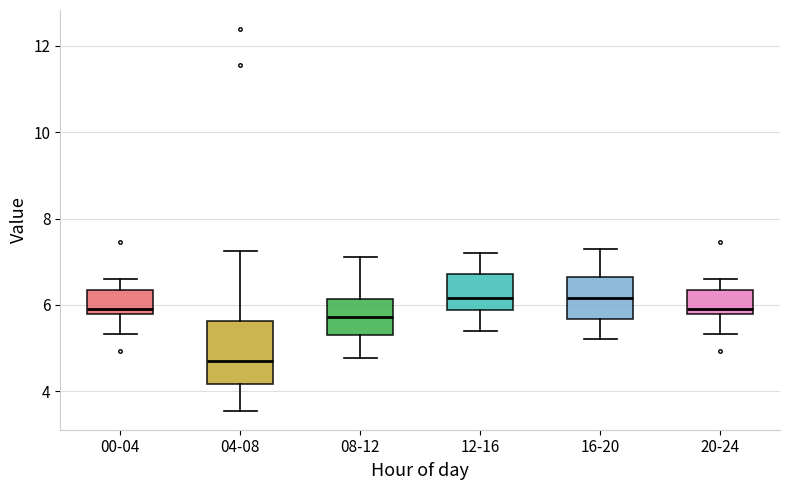

Reading left to right, transcribe this box plot: for each box, give where its median line is, the range the box spans, and where its two whiskers end, as read against the y-axis. The values are not printed on the chart, so give them approximately, as read against the axis.

00-04: median 6.0, box 5.8 to 6.4, whiskers 5.4 to 6.6
04-08: median 4.6, box 4.2 to 5.6, whiskers 3.6 to 7.2
08-12: median 5.8, box 5.4 to 6.2, whiskers 4.8 to 7.2
12-16: median 6.2, box 5.8 to 6.8, whiskers 5.4 to 7.2
16-20: median 6.2, box 5.6 to 6.6, whiskers 5.2 to 7.4
20-24: median 6.0, box 5.8 to 6.4, whiskers 5.4 to 6.6